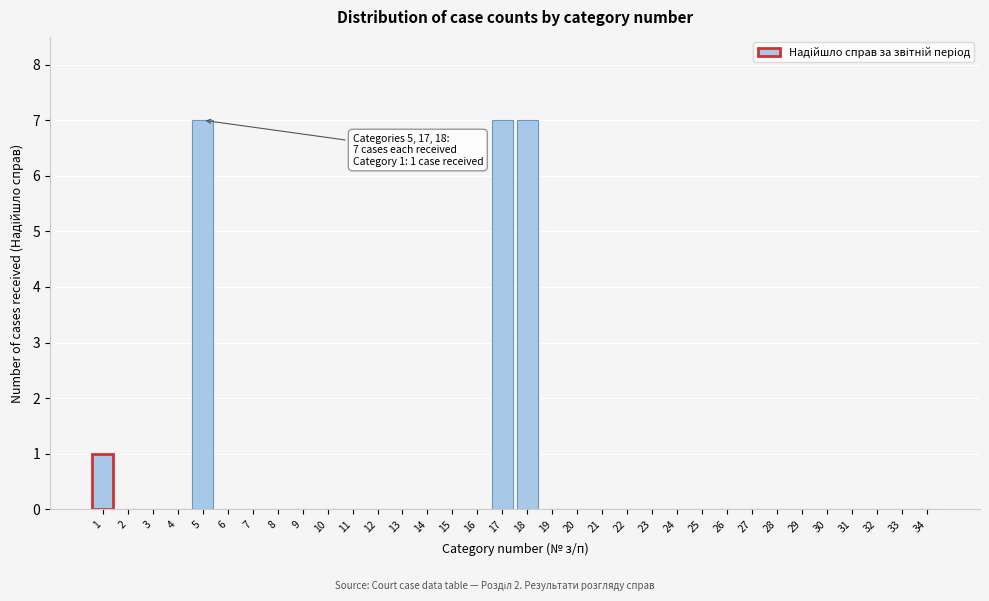

Which has a higher value, 20 or 18?

18